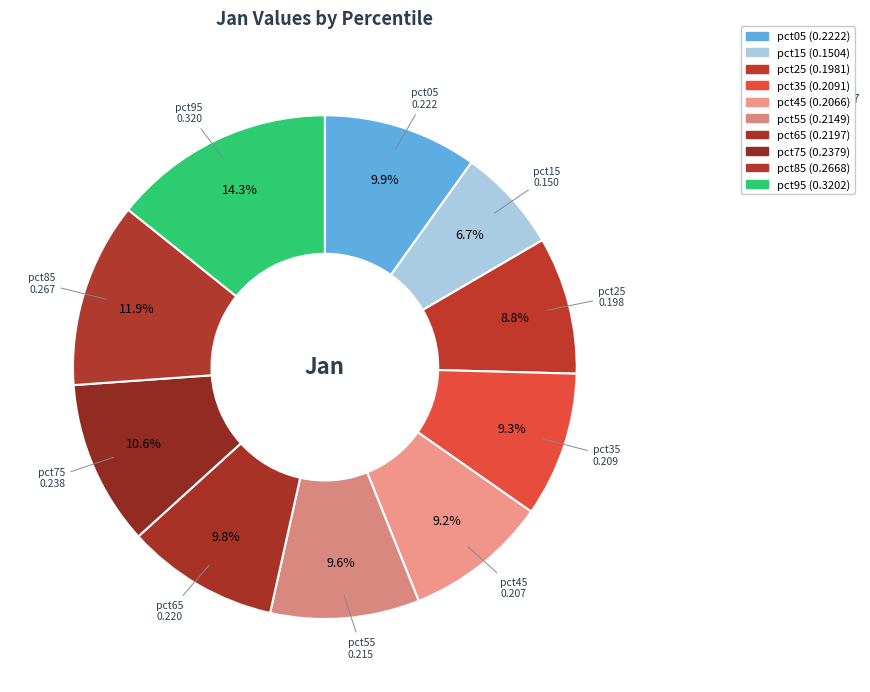

Count the number of slices in the pie.

10